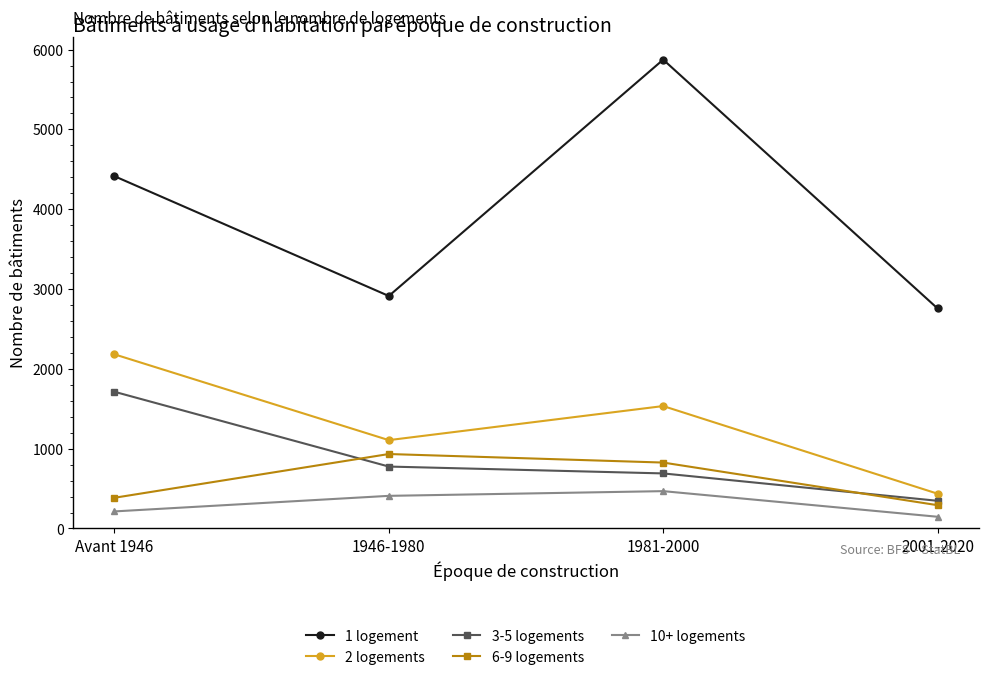

Where is the first local maximum for 6-9 logements?

1946-1980